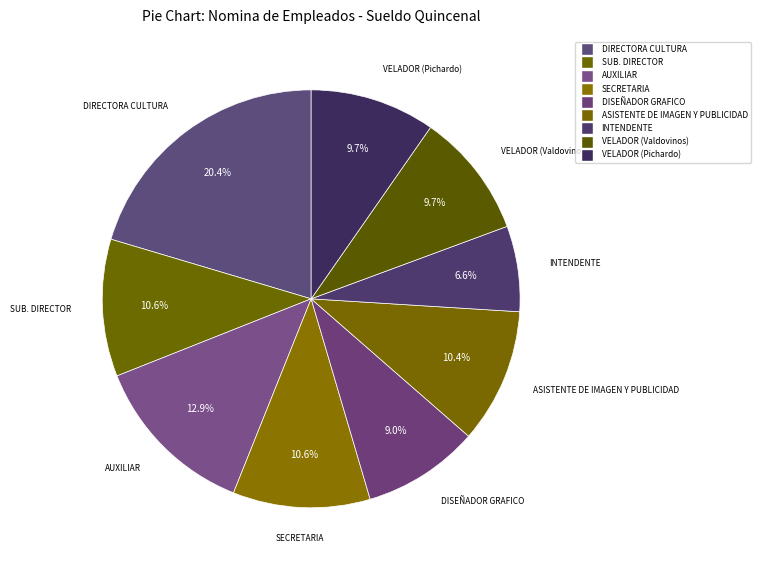

Combined, what portion of the pie is INTENDENTE and AUXILIAR?

19.5%